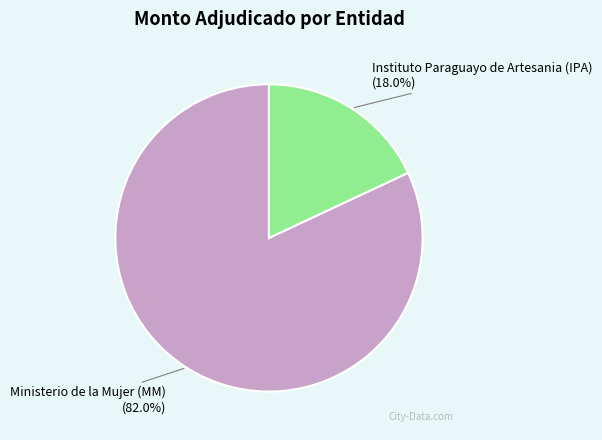

To the nearest percent, what is the difference between the Instituto Paraguayo de Artesania (IPA) and Ministerio de la Mujer (MM) slice percentages?

64%